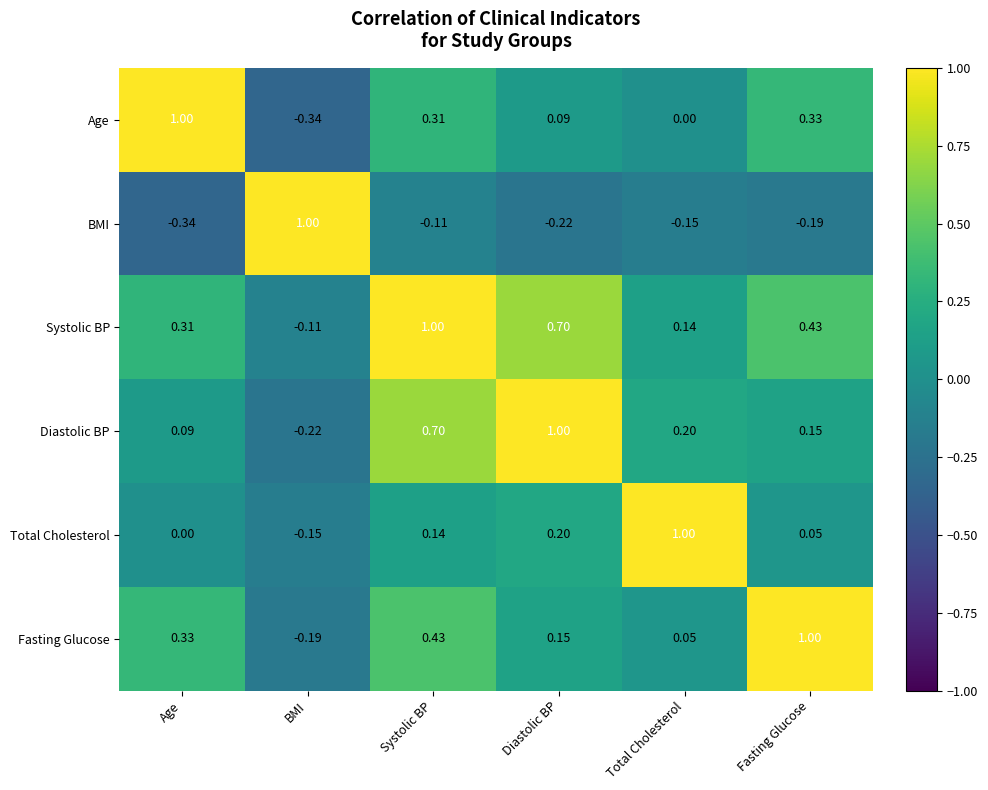

Which category has the highest value in the BMI series?

BMI